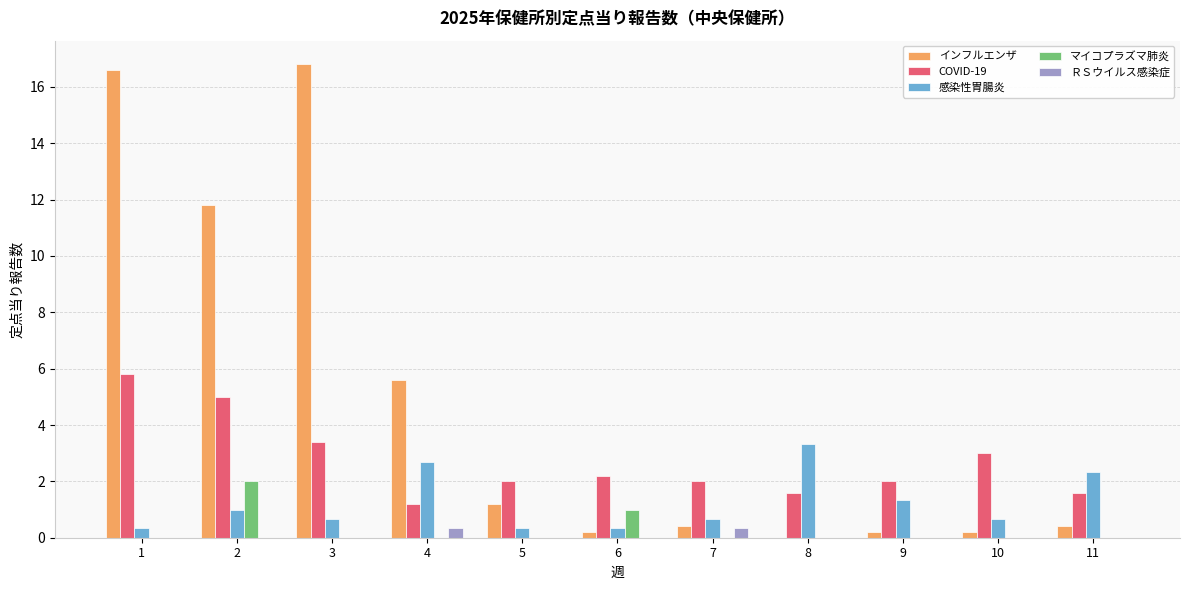

What is the sum of all COVID-19 values?

29.8